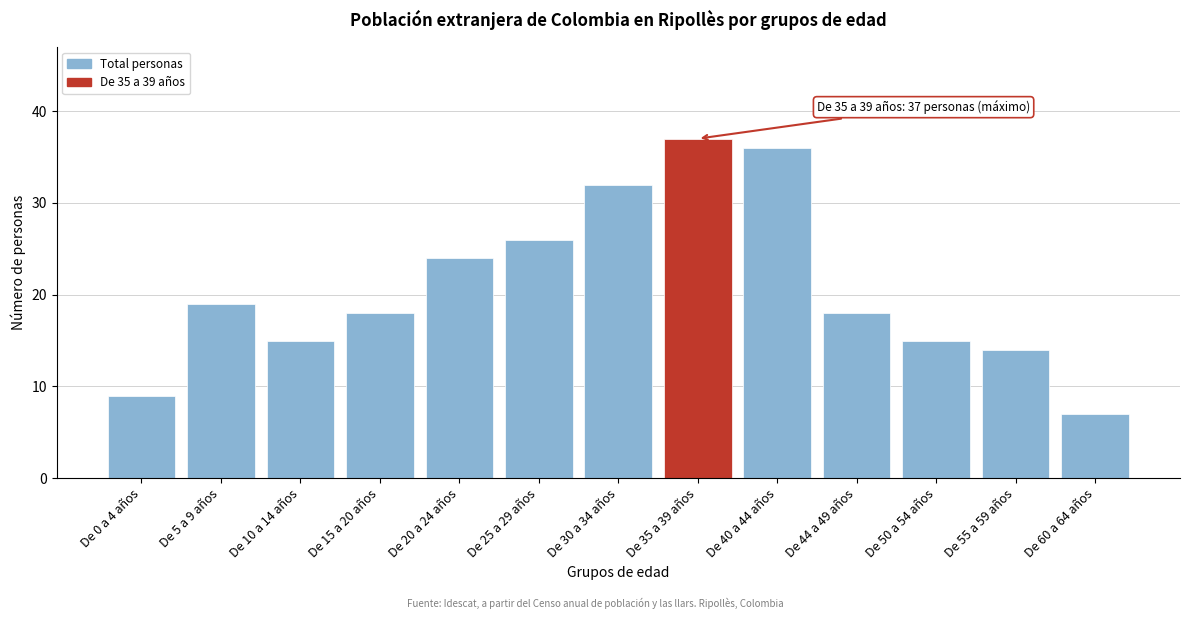

Reading left to right, list all the values displayed in this chart.

9	19	15	18	24	26	32	37	36	18	15	14	7